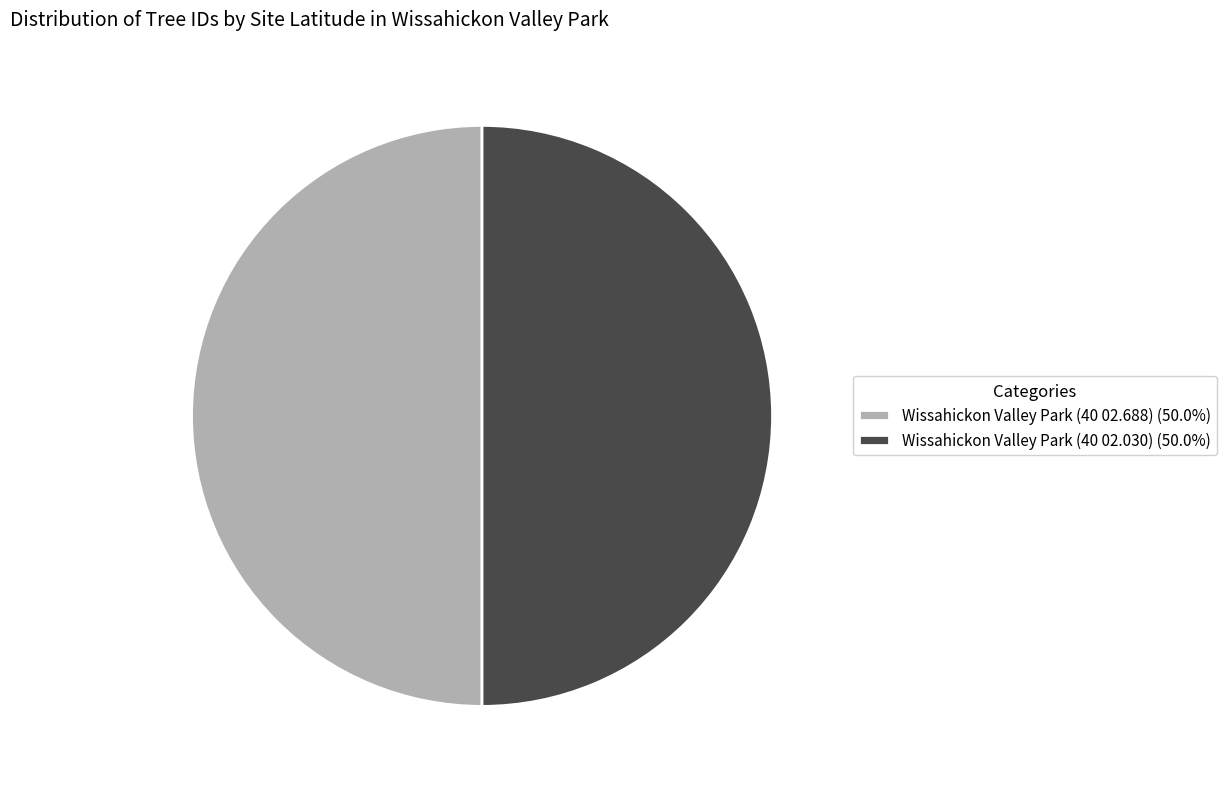

Do Wissahickon Valley Park (40 02.688) (50.0%) and Wissahickon Valley Park (40 02.030) (50.0%) together represent more than half of the pie?

Yes